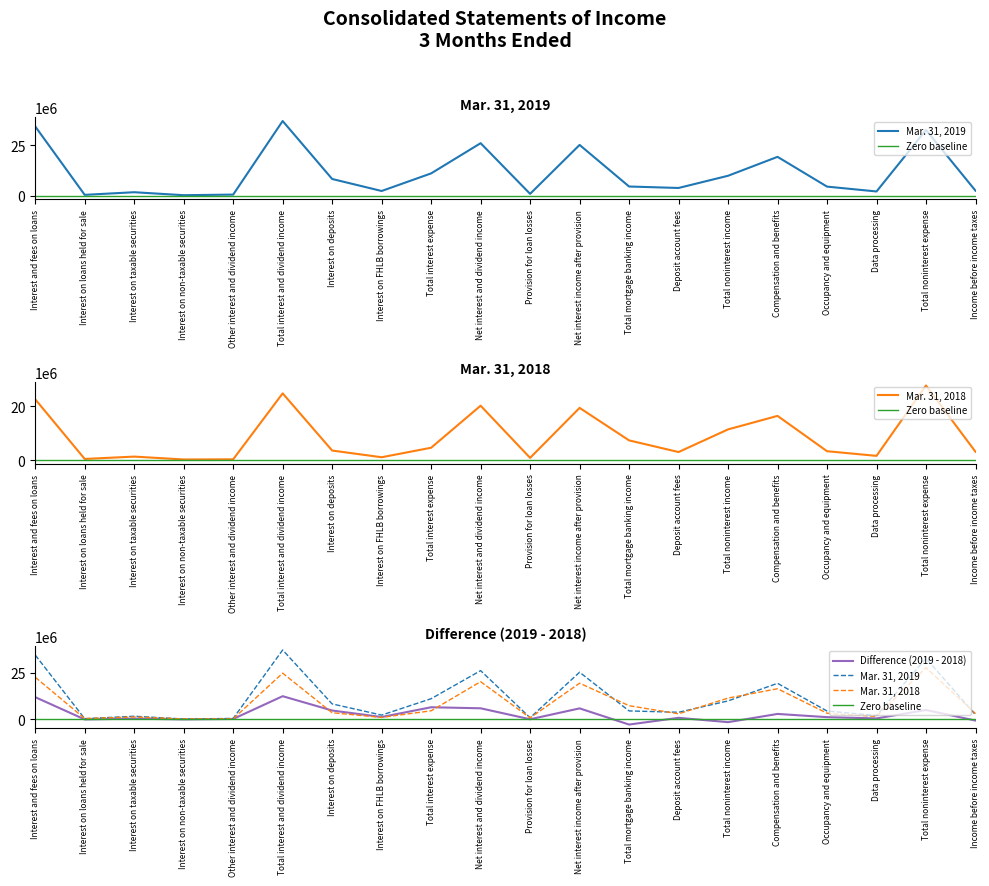

What is the difference between the maximum and minimum values in the Mar. 31, 2018 series?

27382000